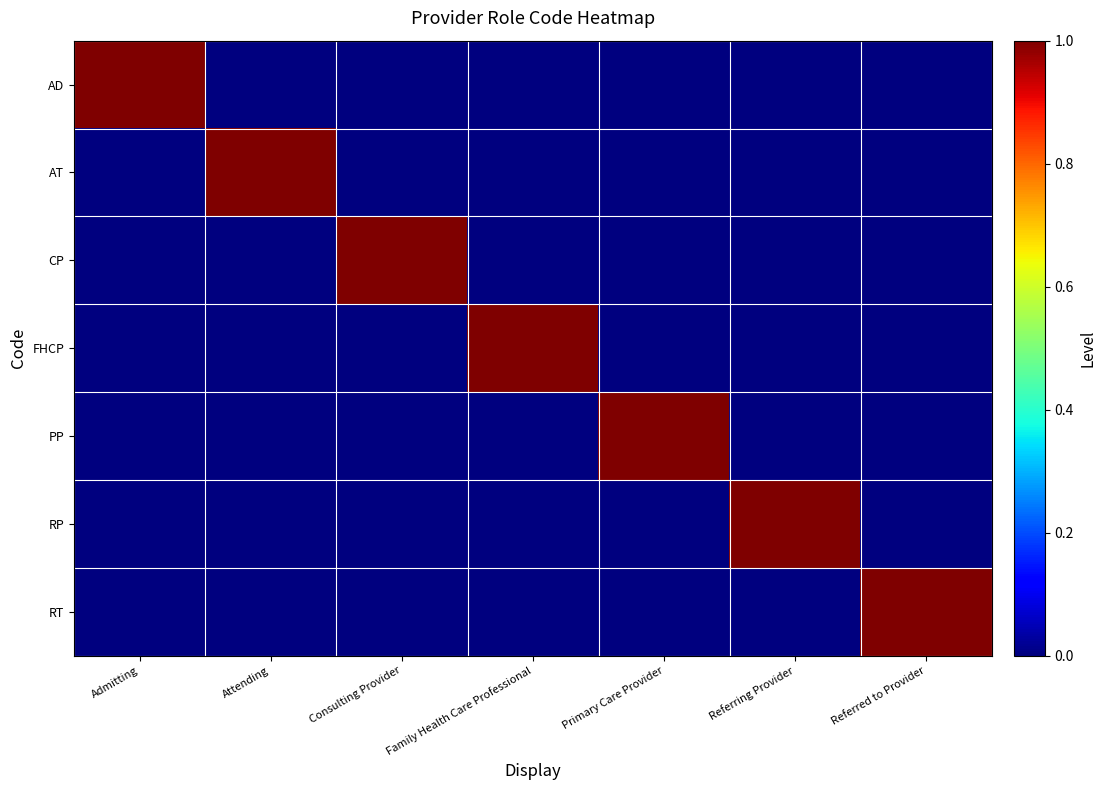

Reading right to left, extract all data points from this chart.

AD: Referred to Provider=0	Referring Provider=0	Primary Care Provider=0	Family Health Care Professional=0	Consulting Provider=0	Attending=0	Admitting=1
AT: Referred to Provider=0	Referring Provider=0	Primary Care Provider=0	Family Health Care Professional=0	Consulting Provider=0	Attending=1	Admitting=0
CP: Referred to Provider=0	Referring Provider=0	Primary Care Provider=0	Family Health Care Professional=0	Consulting Provider=1	Attending=0	Admitting=0
FHCP: Referred to Provider=0	Referring Provider=0	Primary Care Provider=0	Family Health Care Professional=1	Consulting Provider=0	Attending=0	Admitting=0
PP: Referred to Provider=0	Referring Provider=0	Primary Care Provider=1	Family Health Care Professional=0	Consulting Provider=0	Attending=0	Admitting=0
RP: Referred to Provider=0	Referring Provider=1	Primary Care Provider=0	Family Health Care Professional=0	Consulting Provider=0	Attending=0	Admitting=0
RT: Referred to Provider=1	Referring Provider=0	Primary Care Provider=0	Family Health Care Professional=0	Consulting Provider=0	Attending=0	Admitting=0